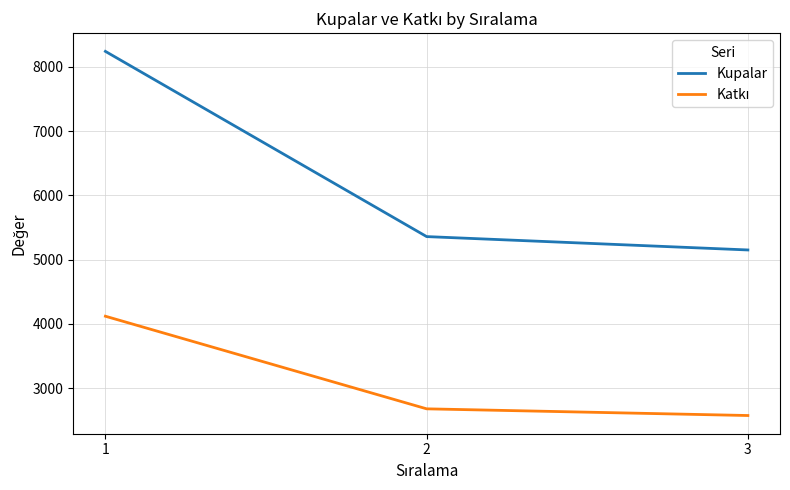

At how many categories does at least one series exceed 5290?

2